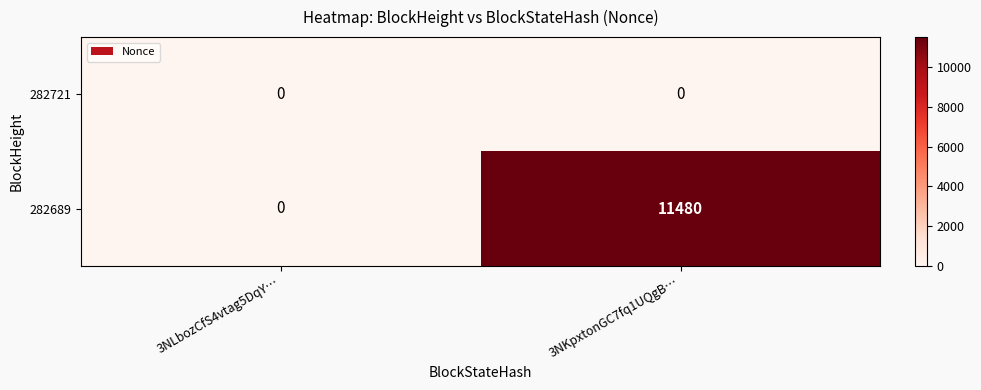

Reading right to left, what are all the values shown in this chart?

282721: 0	0
282689: 11480	0